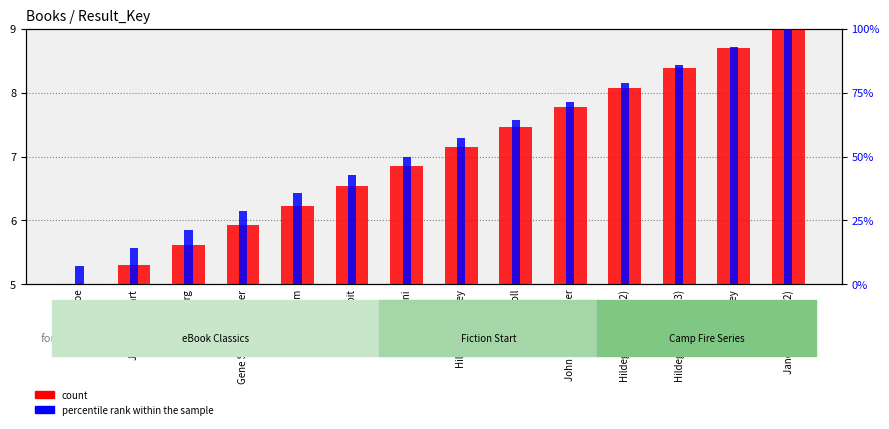

Which series has the largest total across all categories?

percentile rank within the sample